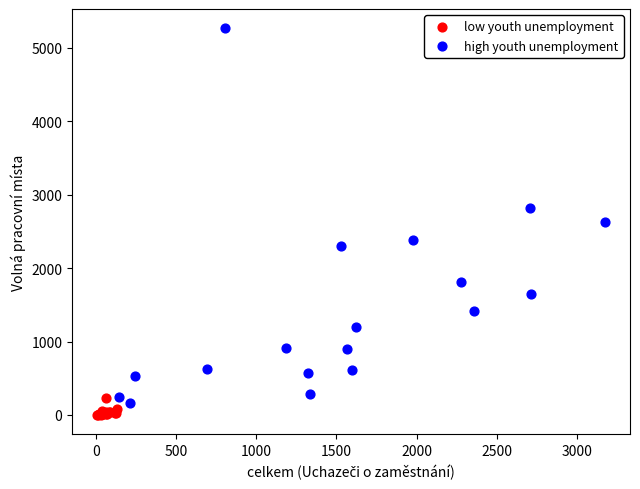

Which series contains the highest Y value?

high youth unemployment